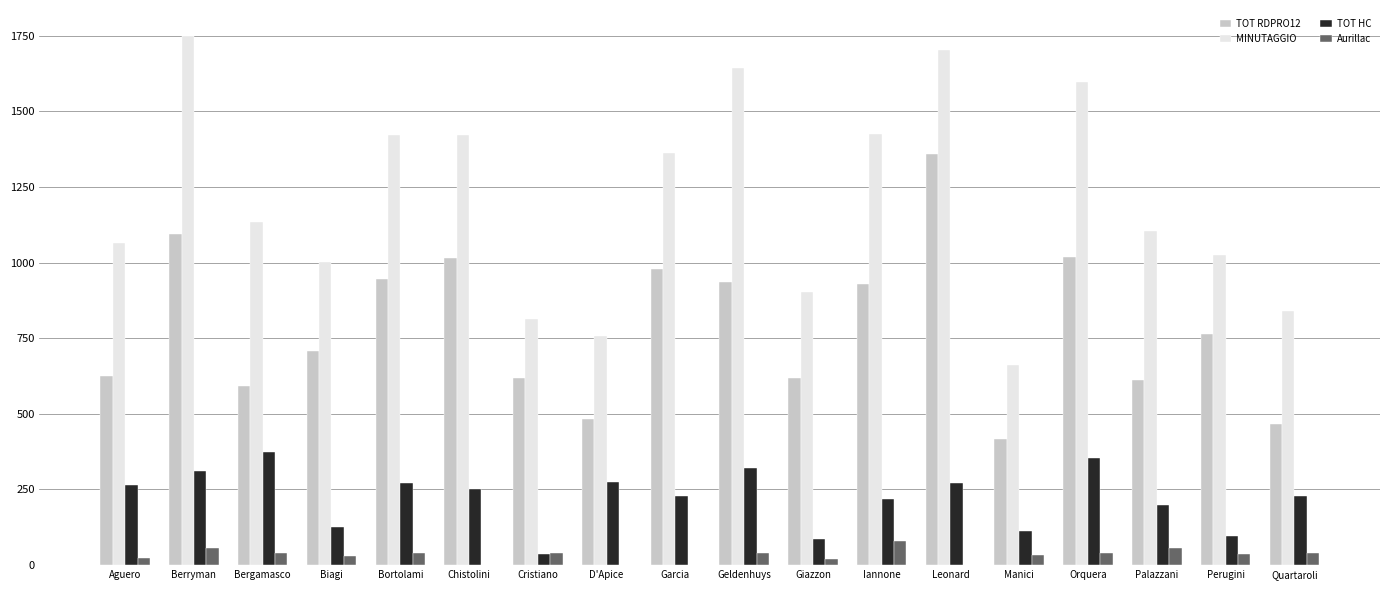

Which series has the largest total across all categories?

MINUTAGGIO